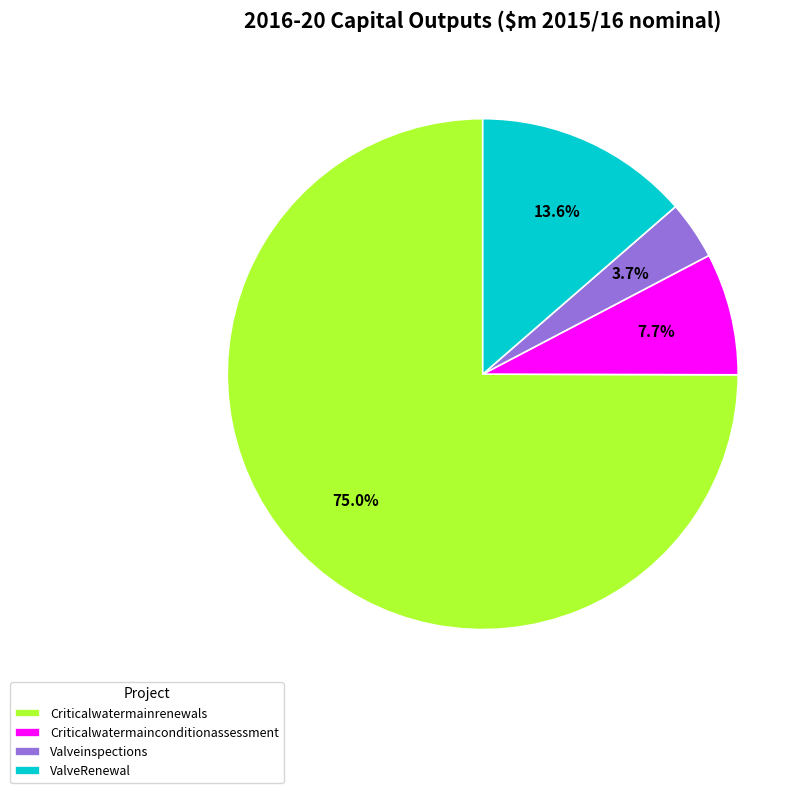

Does Criticalwatermainconditionassessment represent more than half of the total?

No